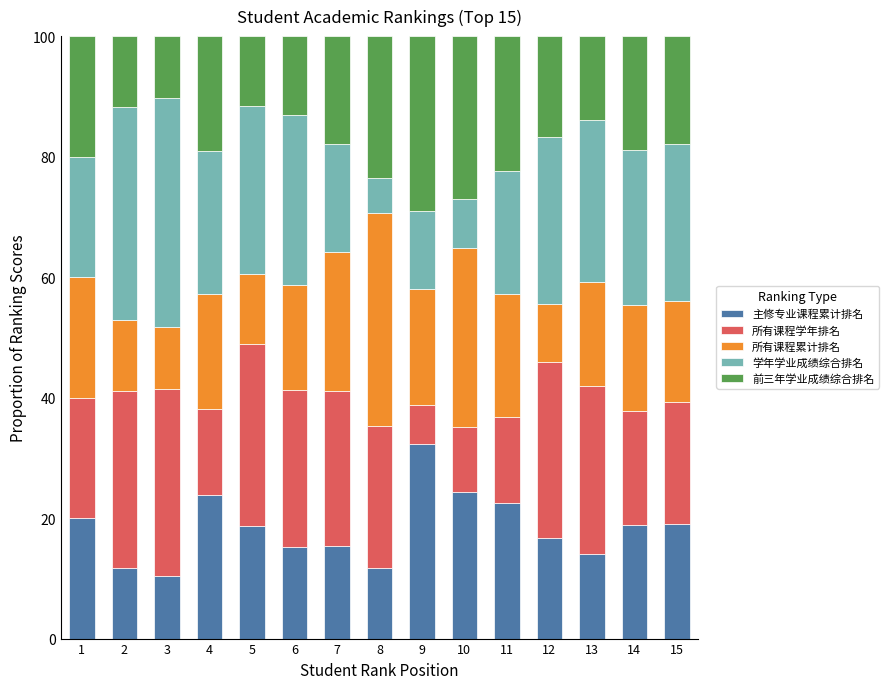

What is the average value of the 主修专业课程累计排名 series?

18.3